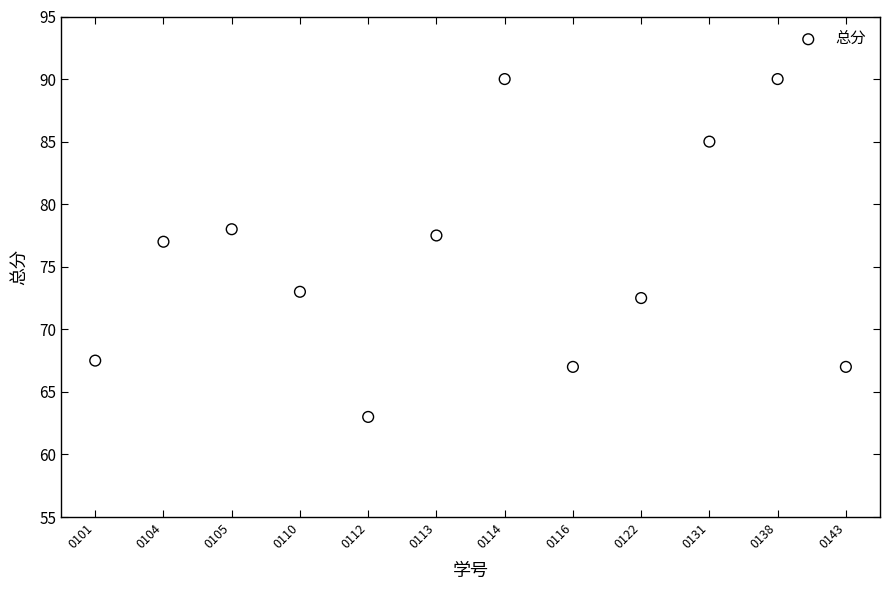

What is the range of Y values (max minus min)?

27.0